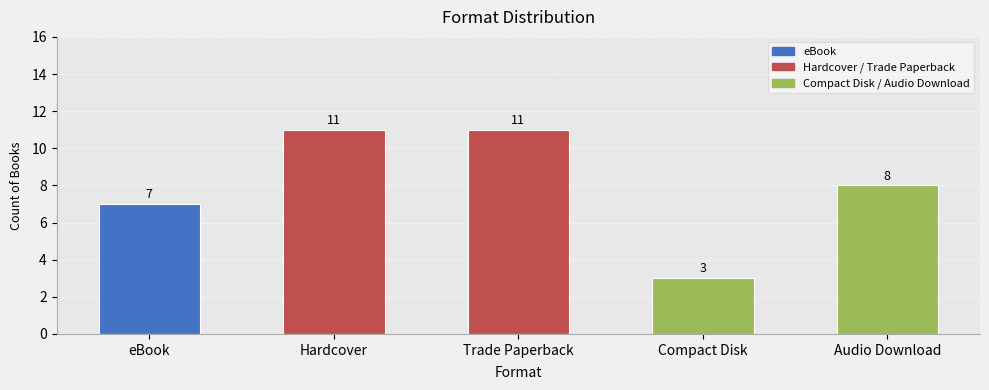

What is the minimum value shown in the chart?

3